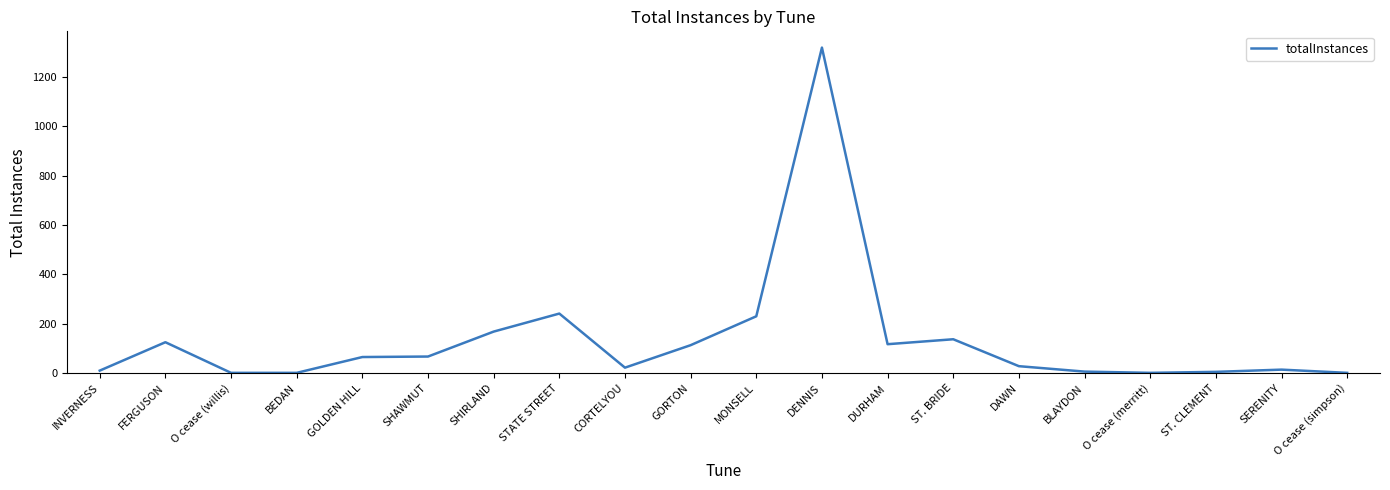

Is it true that the value at GORTON is 113?

True